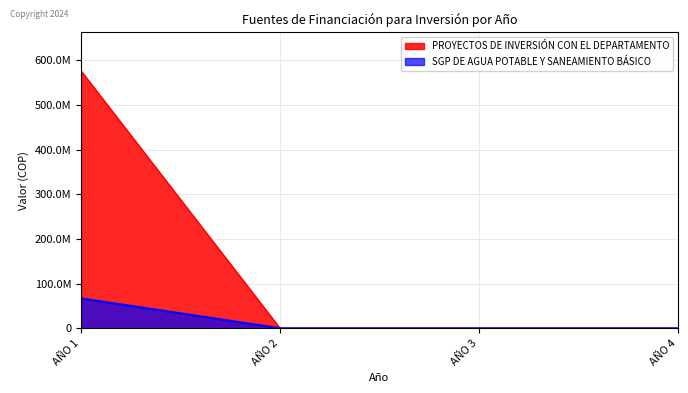

The PROYECTOS DE INVERSIÓN CON EL DEPARTAMENTO series shows 0 at AÑO 2. True or false?

True